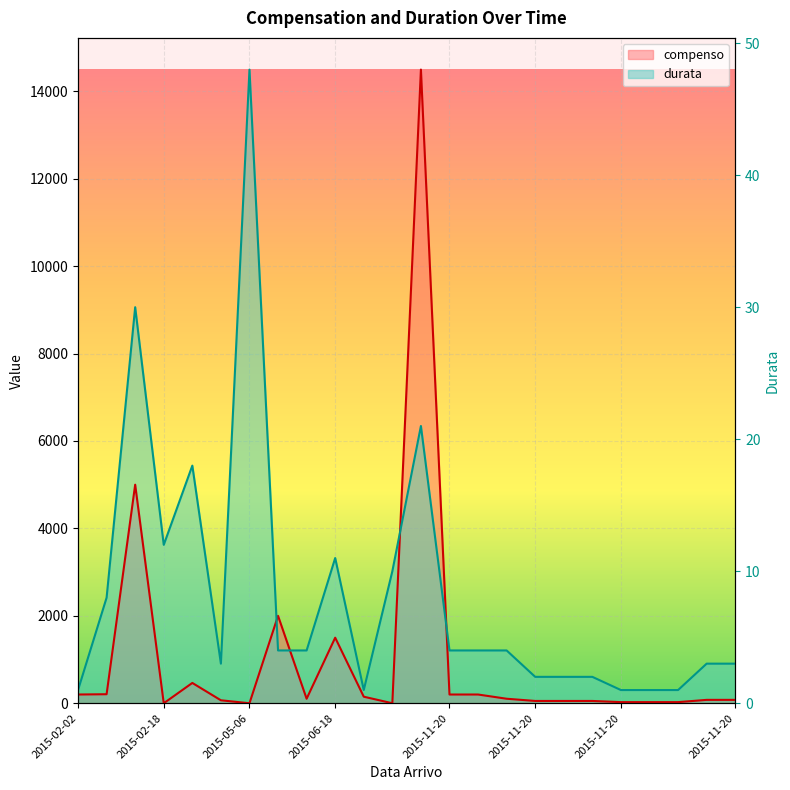

Which series ends up on top after the final intersection of compenso and durata?

durata